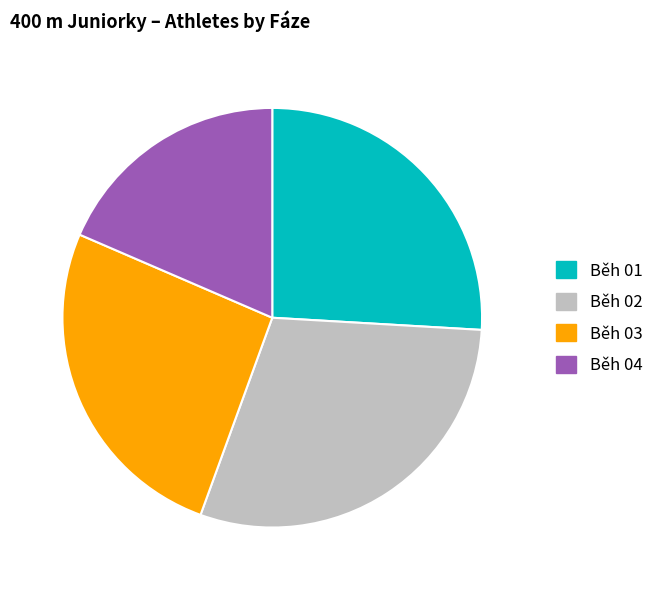

True or false: Běh 02 accounts for 19% of the total.

False